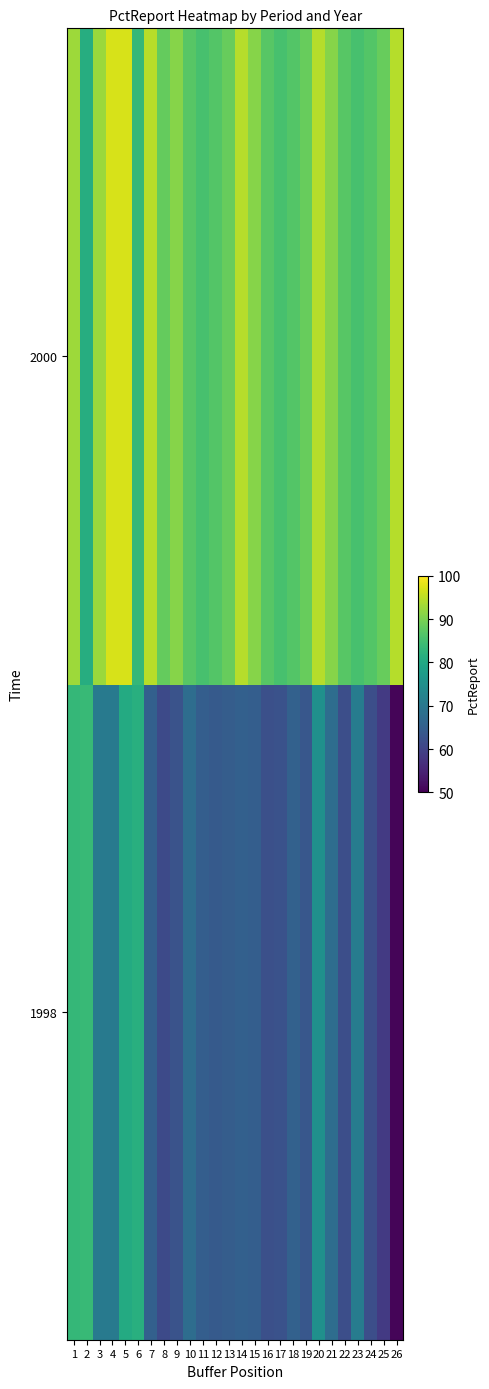

What is the difference between the highest and lowest values at 1?

9.3